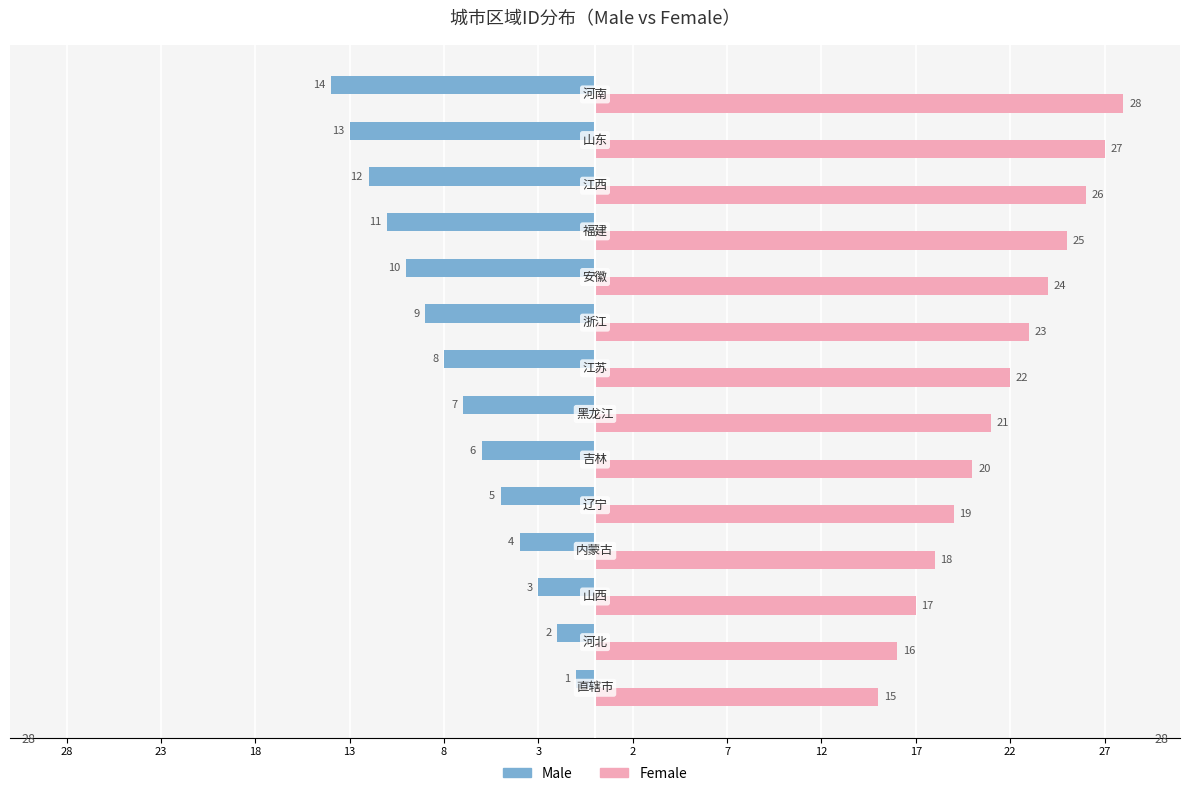

What are all the series names shown in the legend?

Male, Female